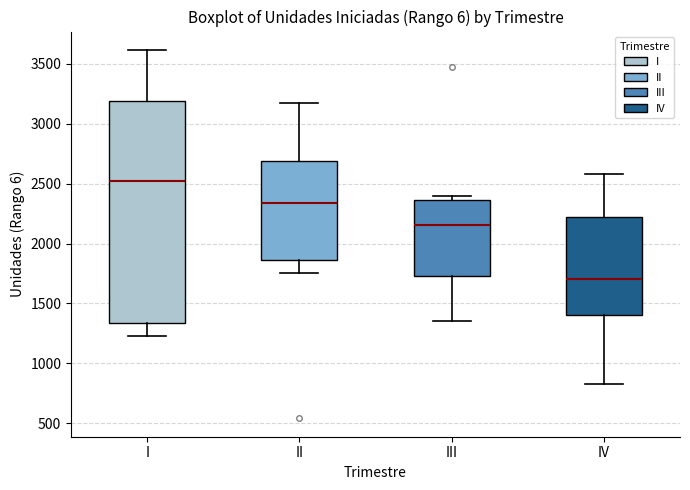

Which box has the highest median line?

I